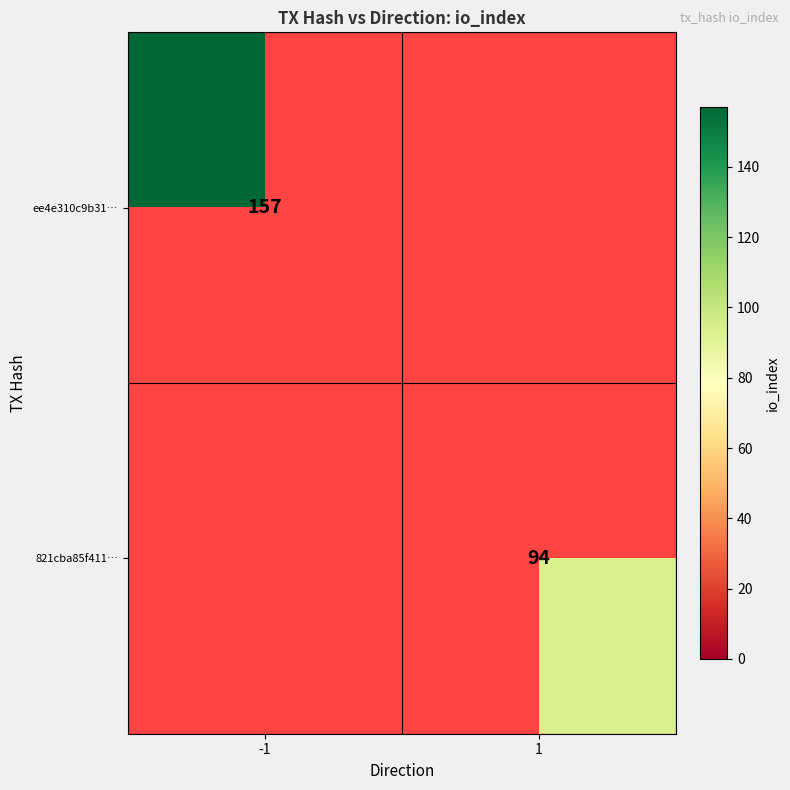

At which category does the chart reach its peak across all series?

-1